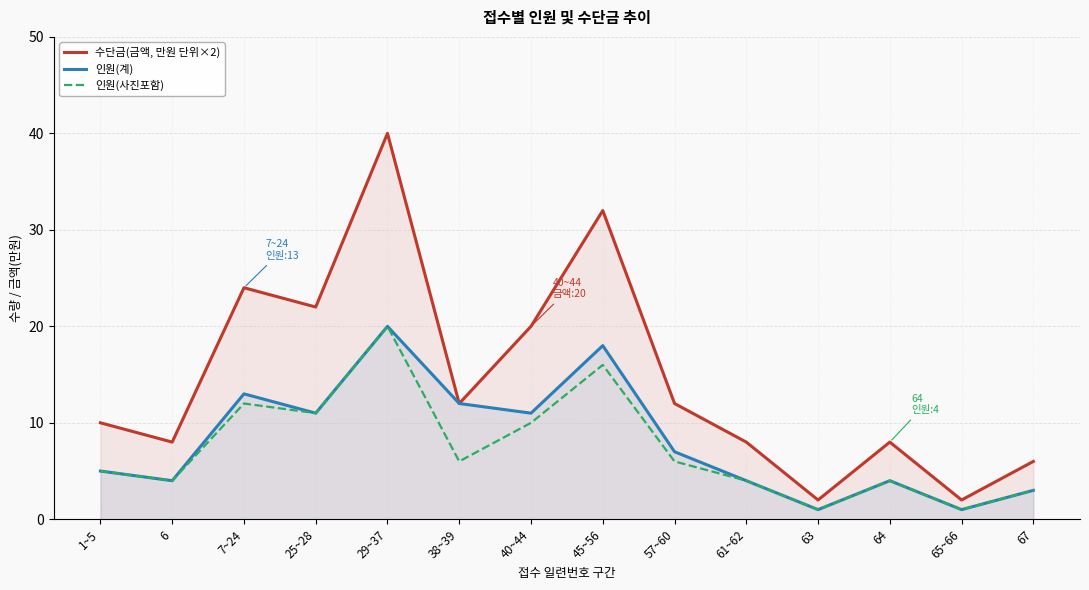

Rank the categories by 인원(계) value from highest to lowest.

29~37, 45~56, 7~24, 38~39, 25~28, 40~44, 57~60, 1~5, 6, 61~62, 64, 67, 63, 65~66